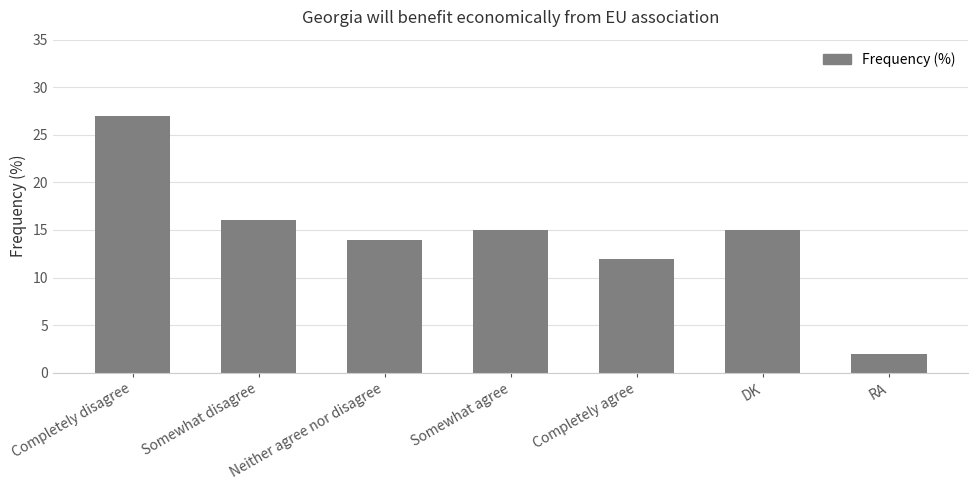

What is the value of the 5th bar from the left?

12